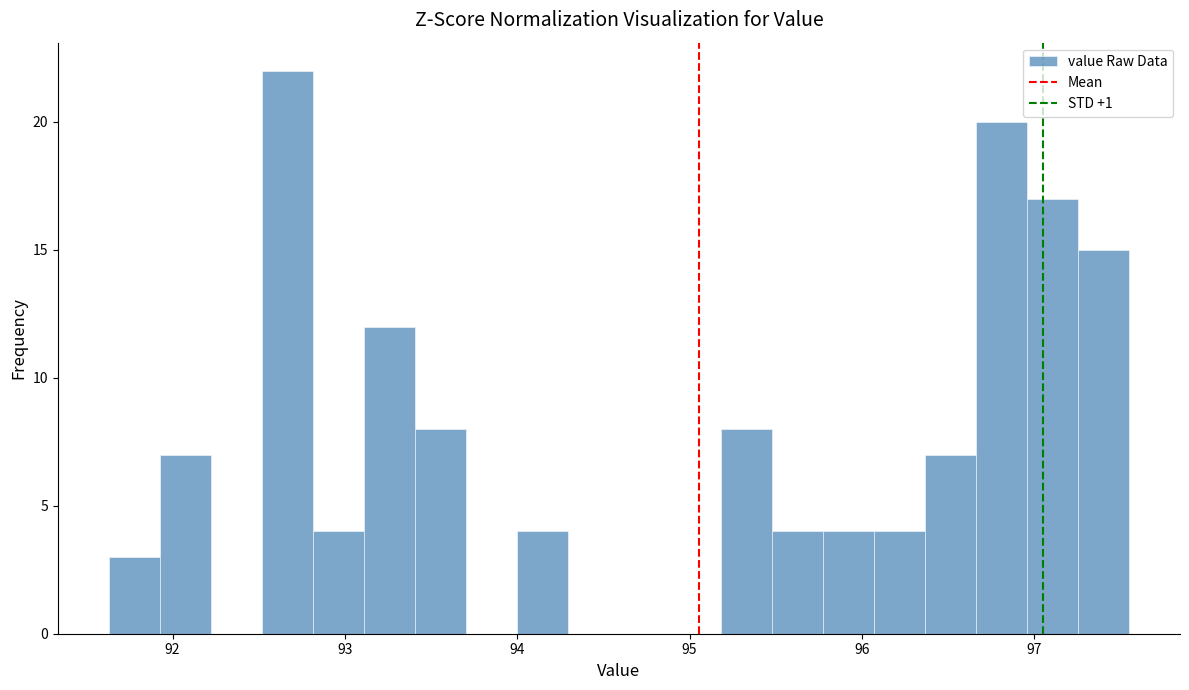

Read against the x-axis, roughly where is the centre of the tallest bar?

92.7